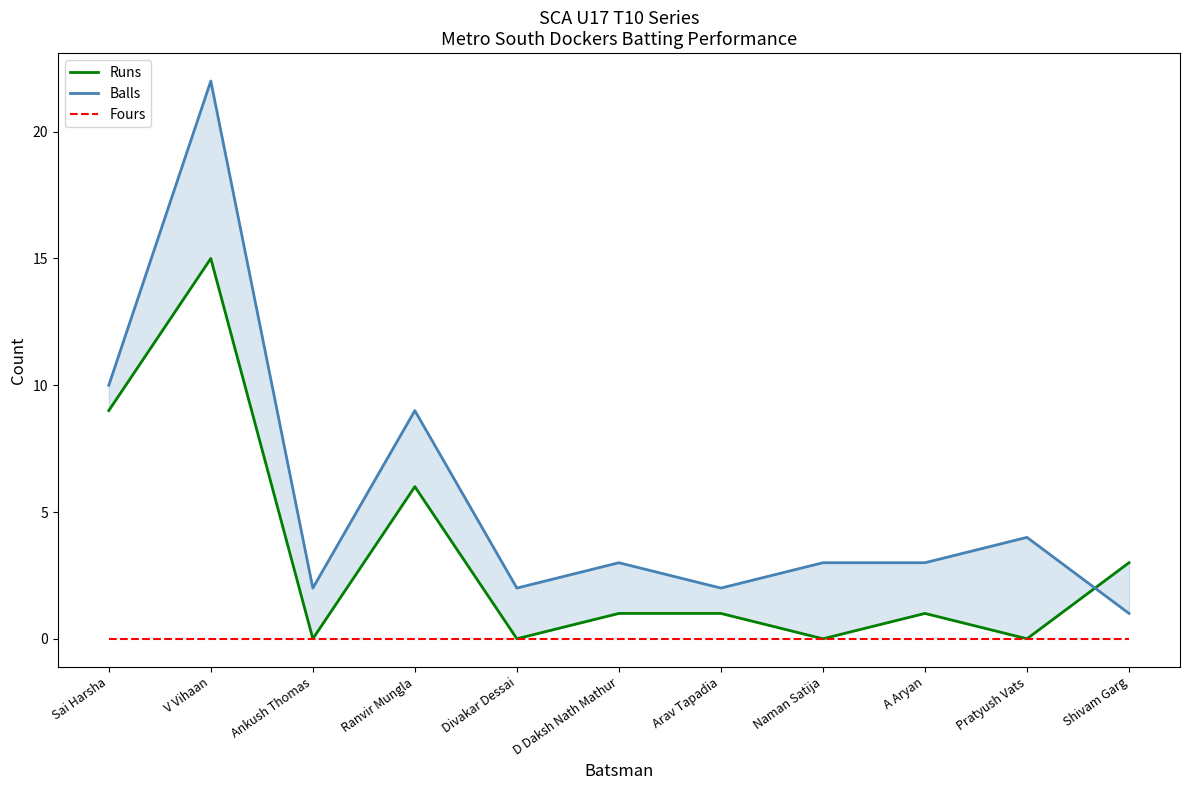

At how many categories does at least one series exceed 4?

3